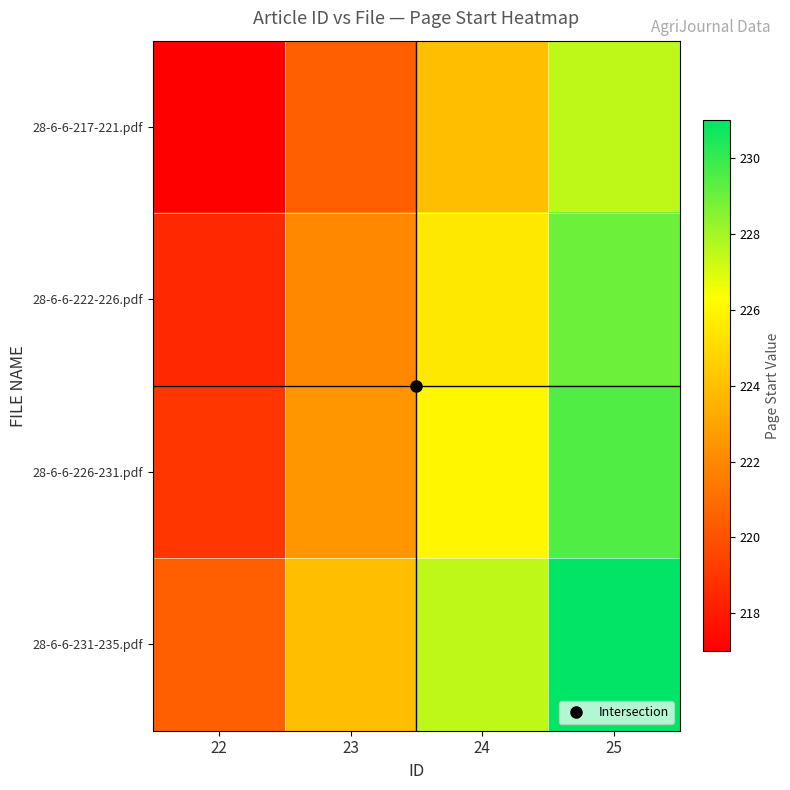

What is the minimum value shown in the chart?

217.0